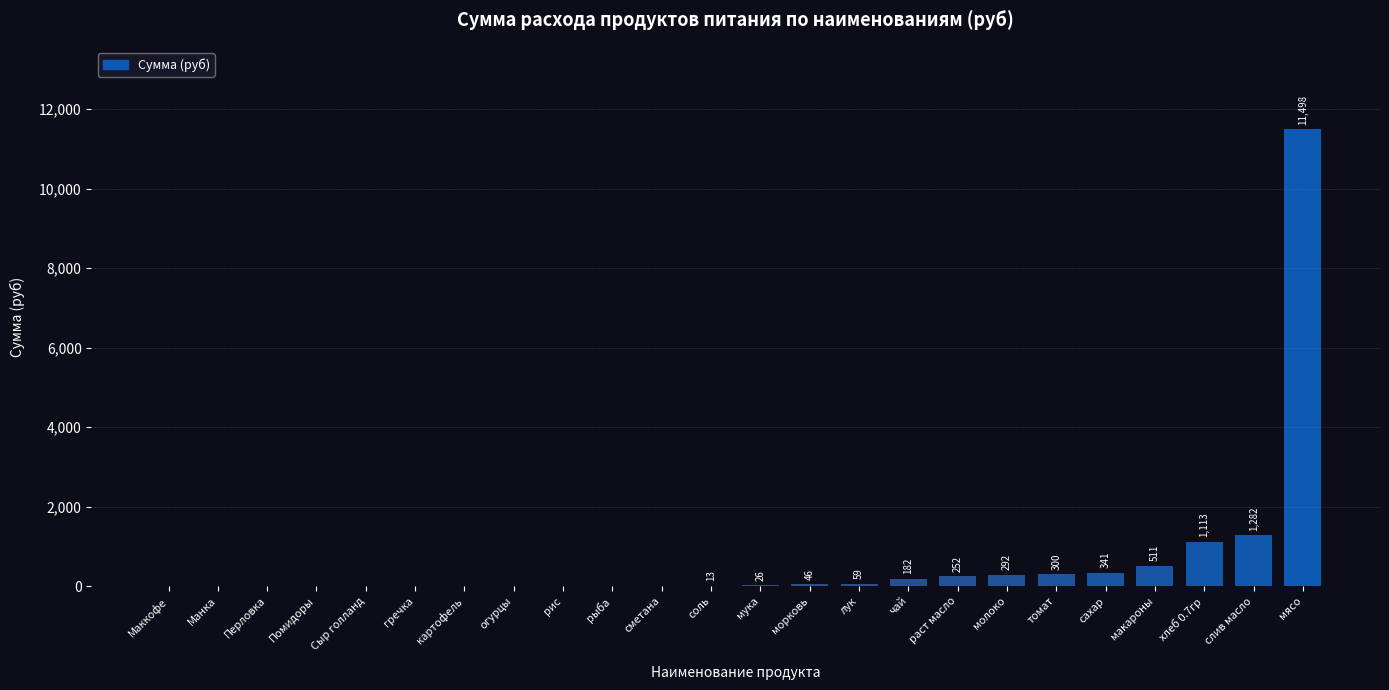

At which label is the value closest to 5748?

слив масло